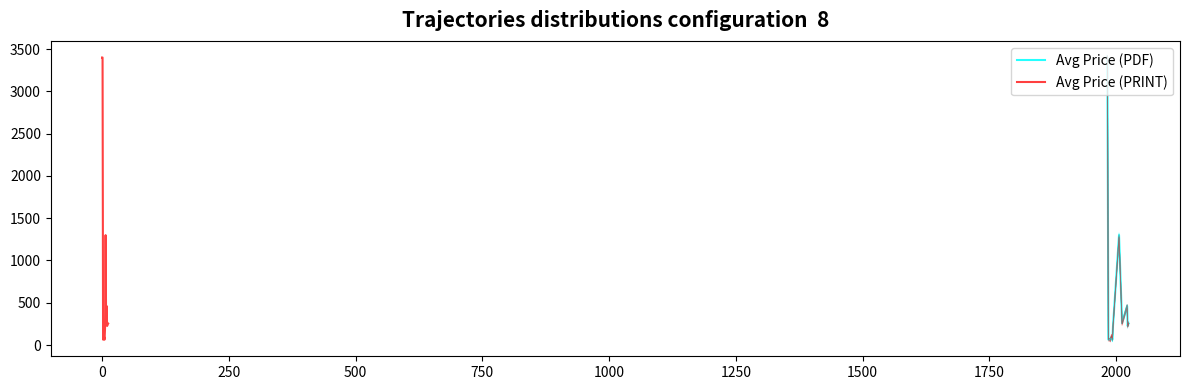

Reading left to right, extract all data points from this chart.

Avg Price (PDF): 3400.0	3400.0	65.0	65.0	98.0	65.0	216.5	1300.0	258.0	462.0	226.0	247.0	254.8
Avg Price (PRINT): 3400.0	3400.0	65.0	65.0	98.0	65.0	216.5	1300.0	258.0	462.0	226.0	247.0	254.8